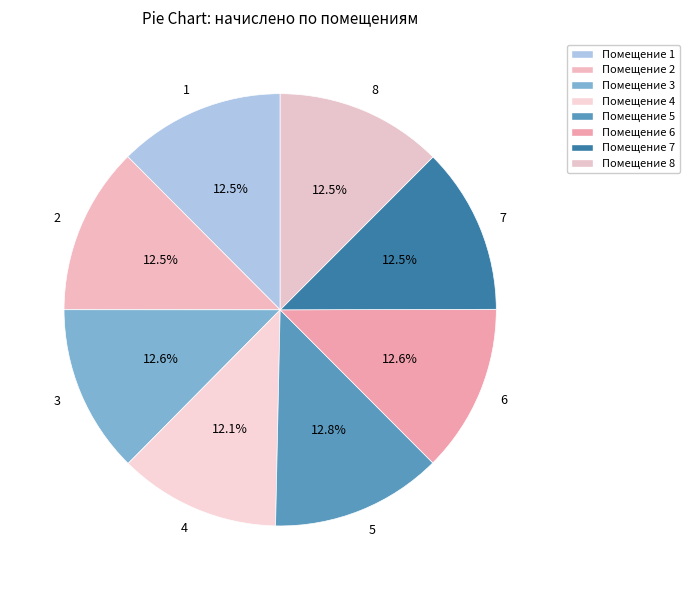

Approximately how many times larger is the value at 3 compared to 8?

1.0